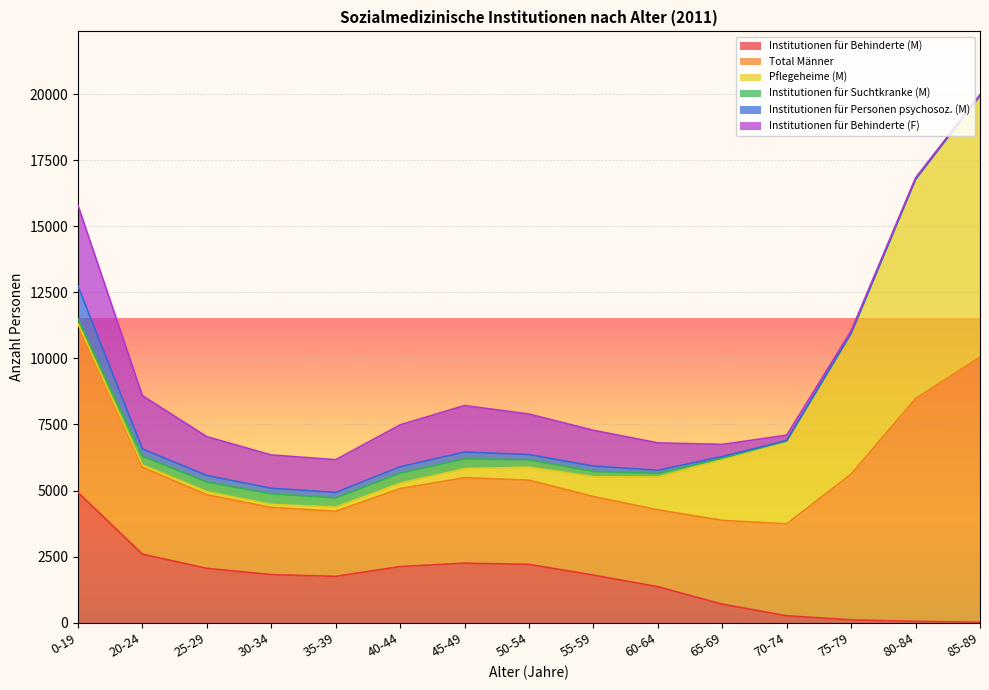

What is the sum of all Total Männer values?

63324